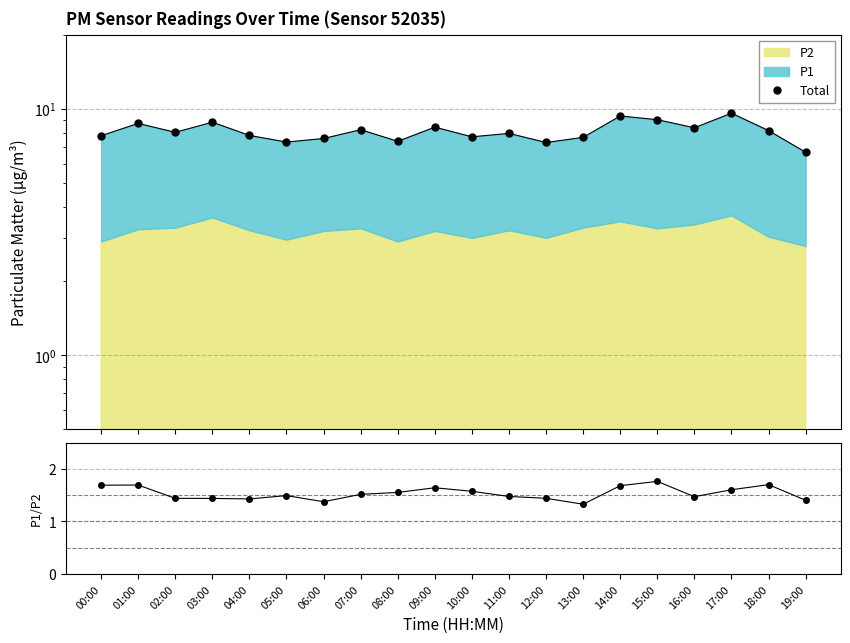

Where is the first local maximum for P1/P2?

01:00